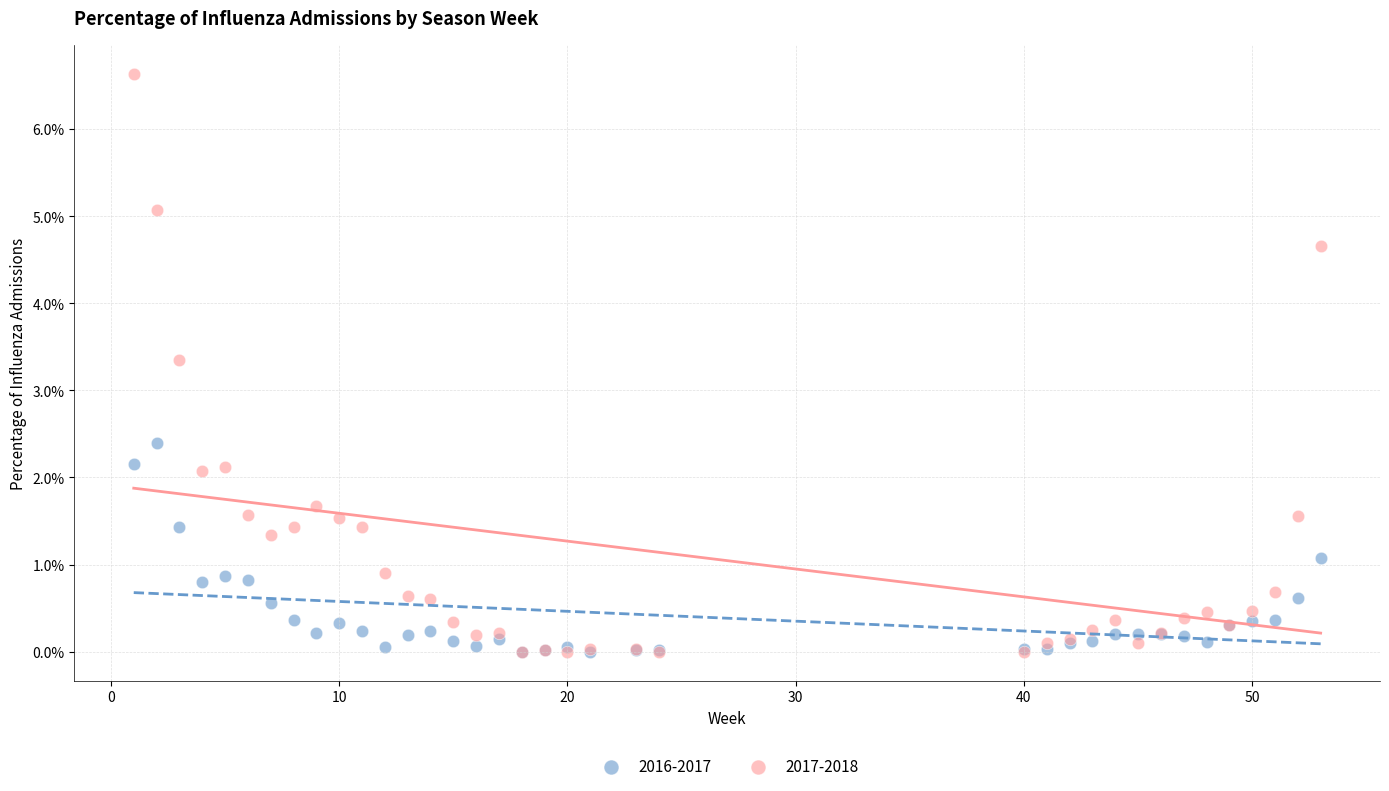

Which series contains the highest Y value?

2017-2018